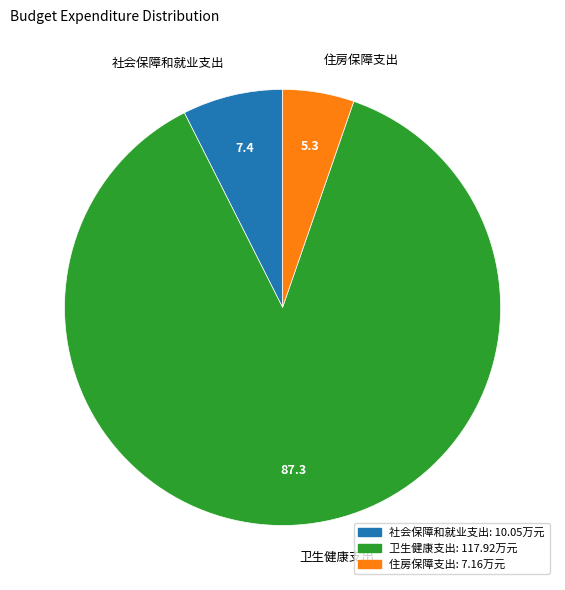

Between 社会保障和就业支出 and 卫生健康支出, which is larger?

卫生健康支出